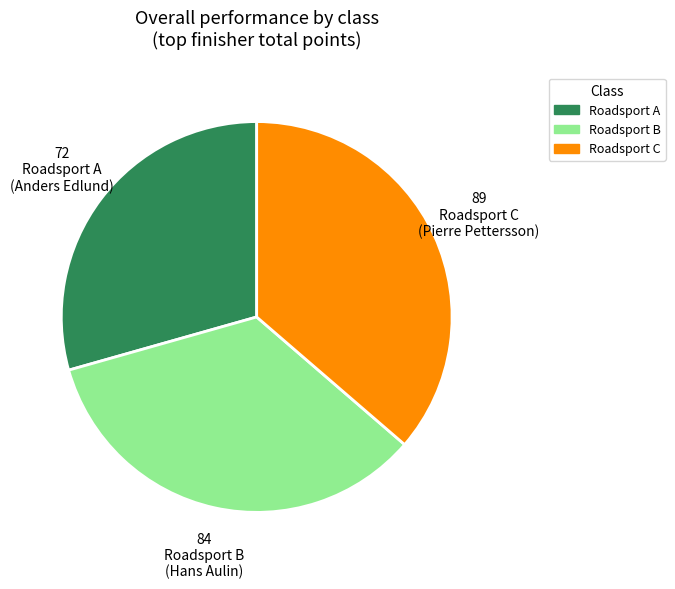

What is the ratio of the value at Roadsport C to the value at Roadsport B?

1.1